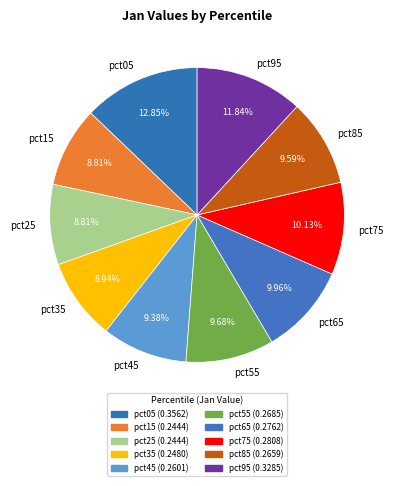

How much of the chart is everything except pct45?

90.6%